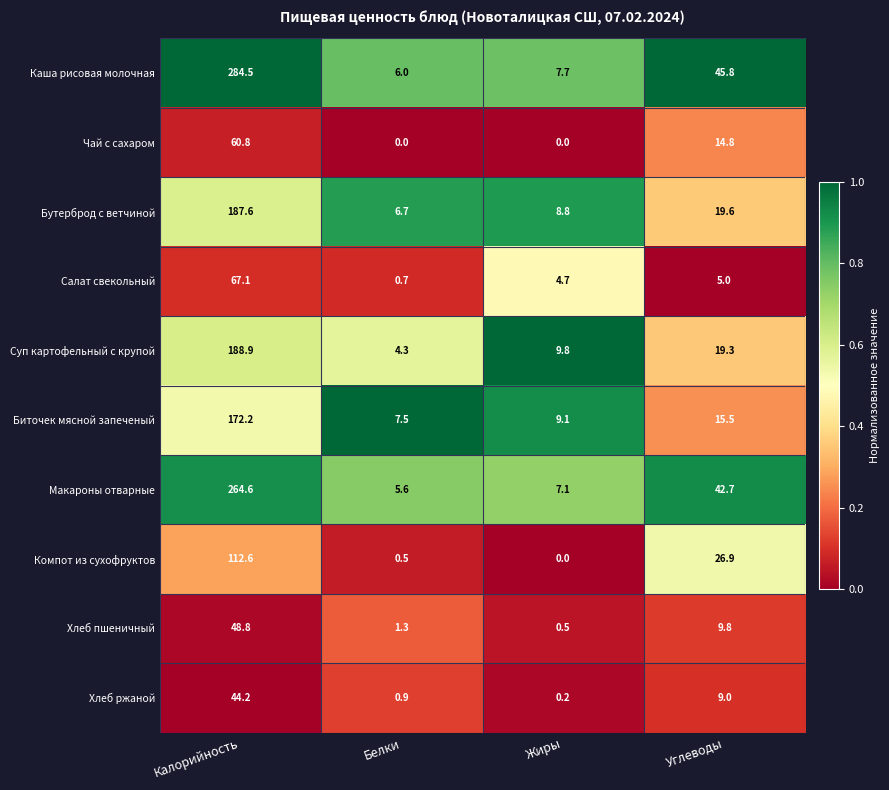

The Хлеб пшеничный series shows 0.9 at Жиры. True or false?

False